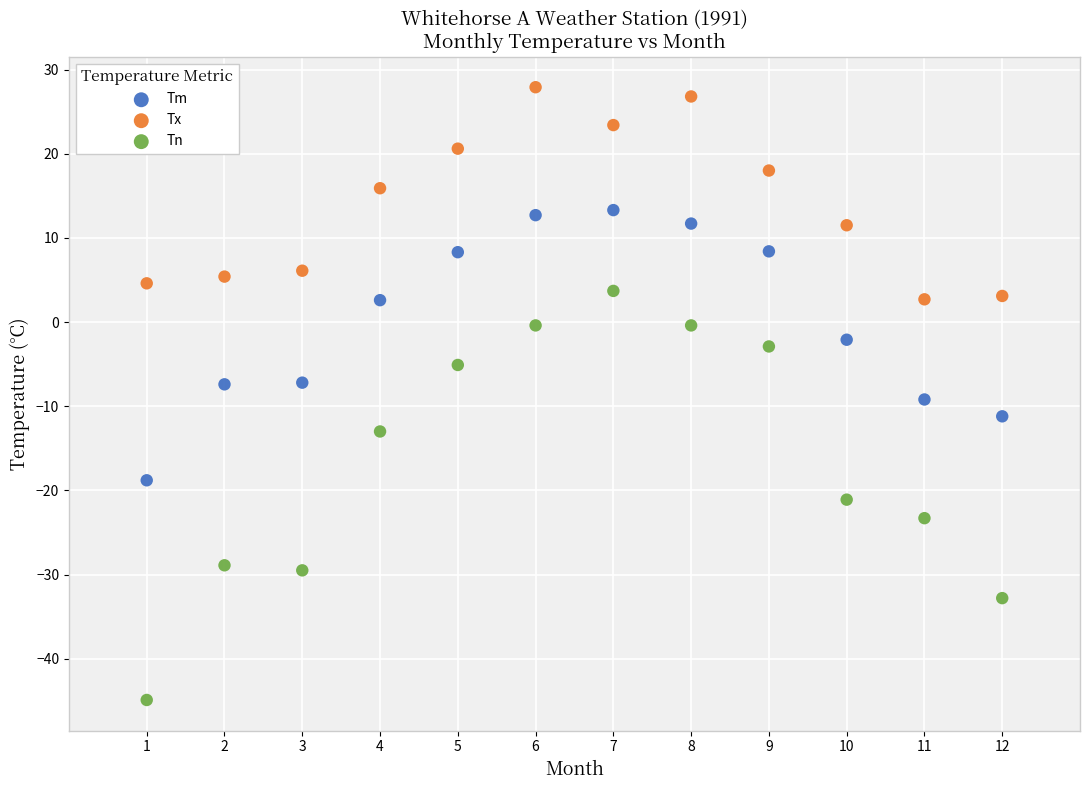

Which series reaches the minimum Y coordinate?

Tn